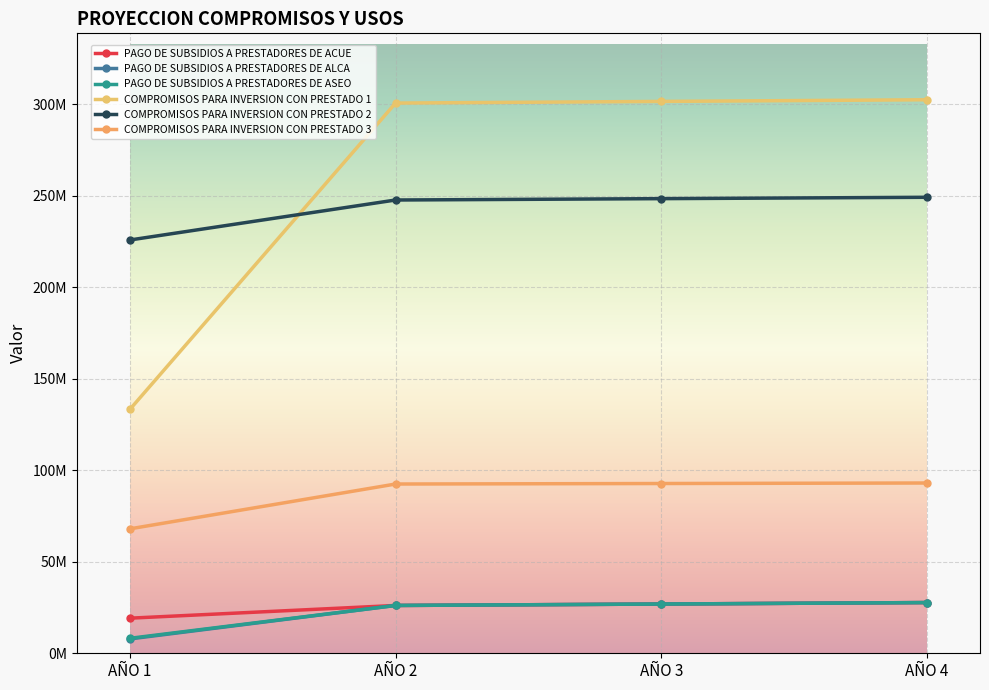

Which series has the widest spread of values?

COMPROMISOS PARA INVERSION CON PRESTADO 1